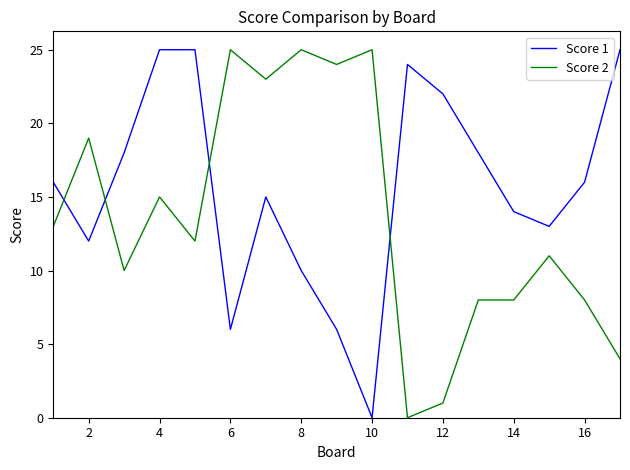

What is the greatest value displayed?

25